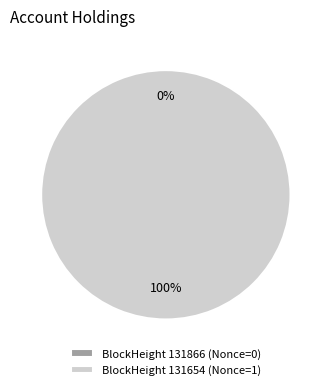

Count the number of slices in the pie.

2